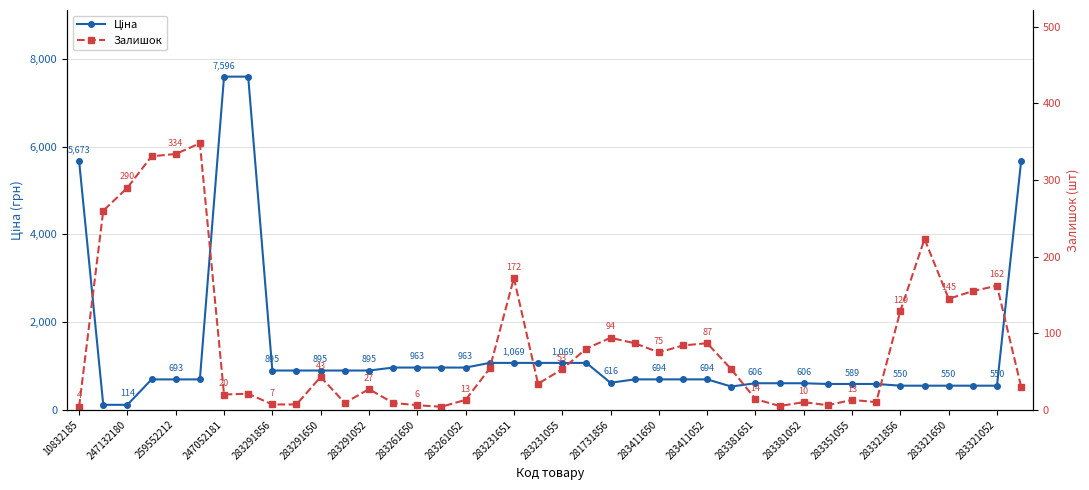

How many data points in Ціна are above 694?

22